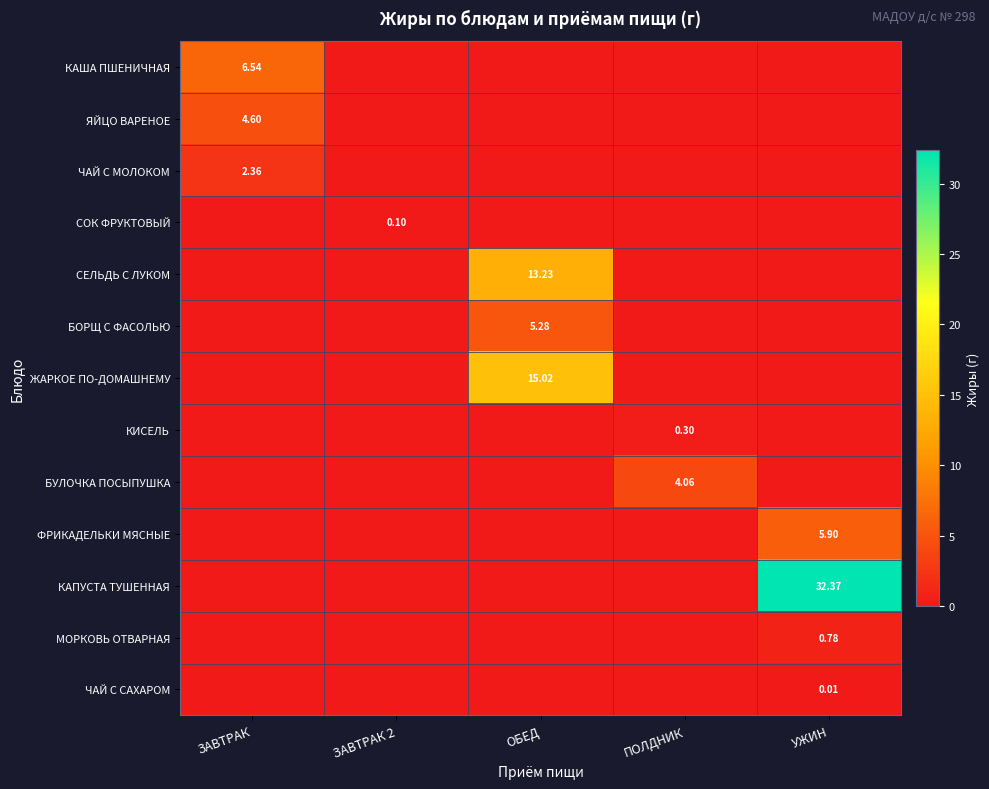

The КАША ПШЕНИЧНАЯ series shows 0.0 at ЗАВТРАК 2. True or false?

True